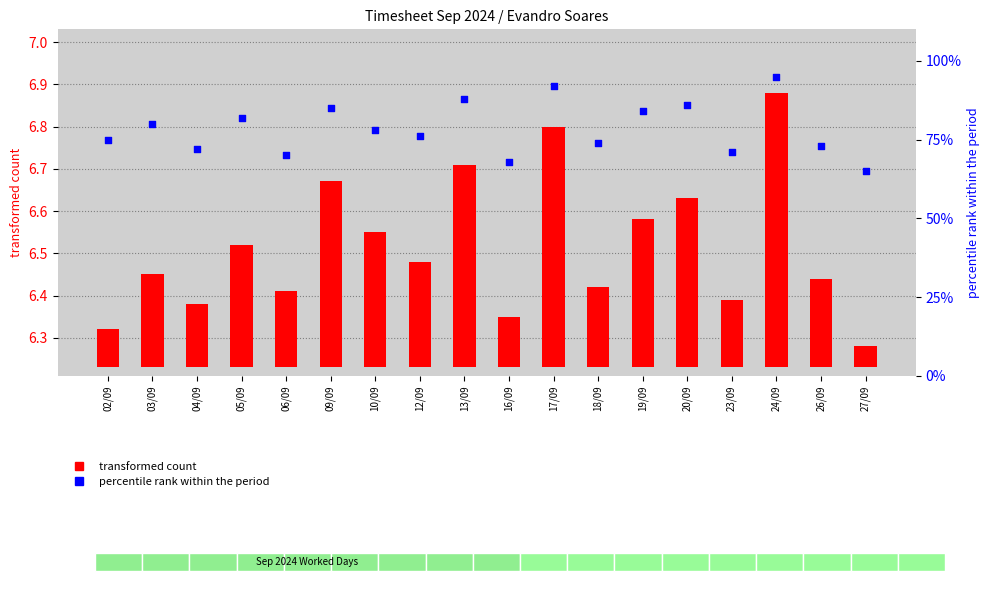

Which series has the largest Y range (max minus min)?

percentile rank within period